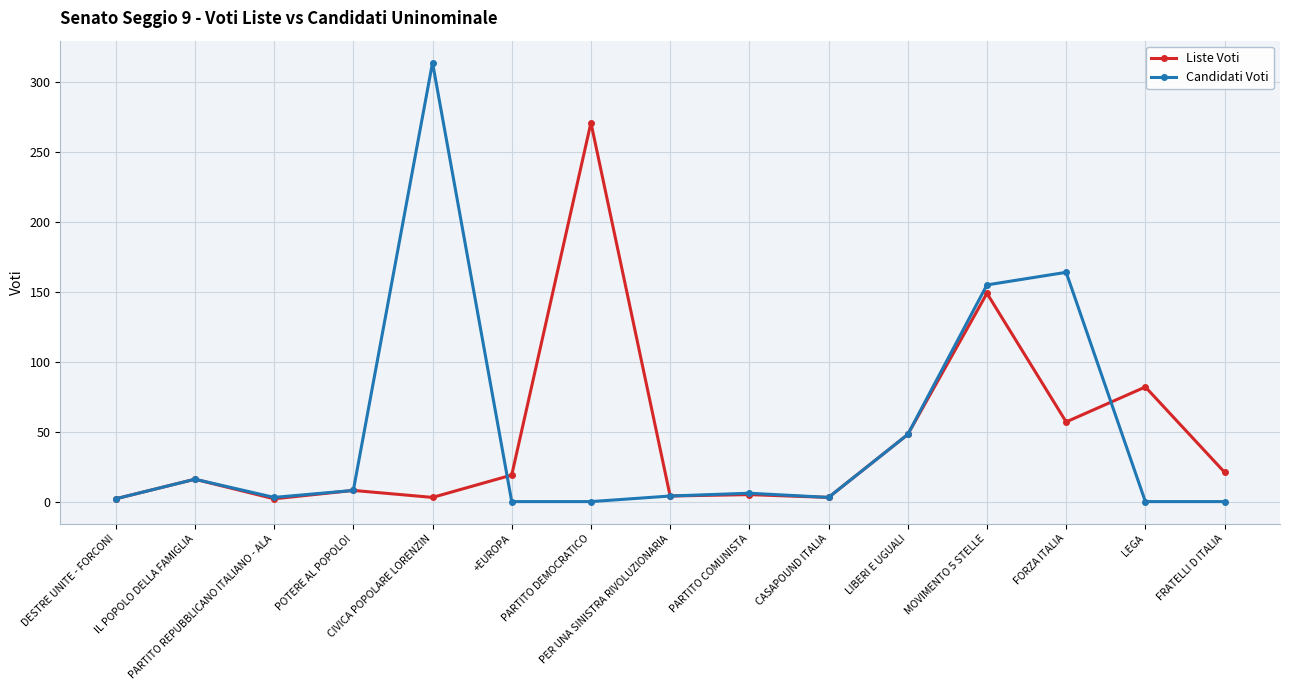

What is the label of the 15th point from the left?

FRATELLI D ITALIA